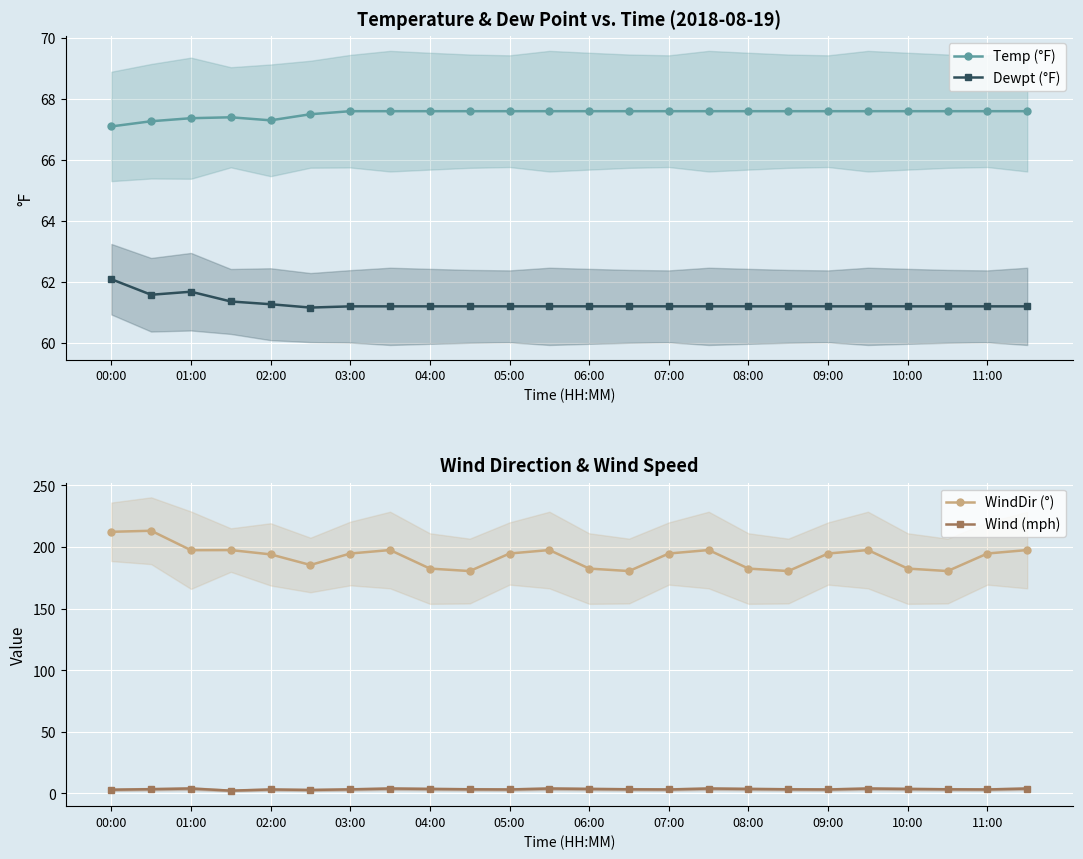

What is the minimum value shown in the chart?

2.2